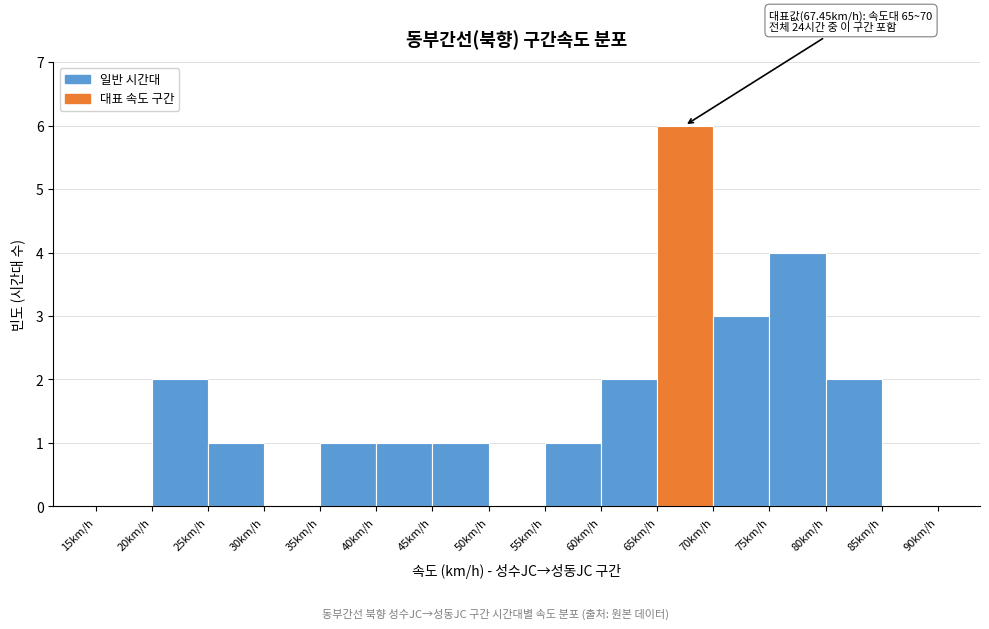

Which range on the x-axis has the tallest bar?

65 to 70